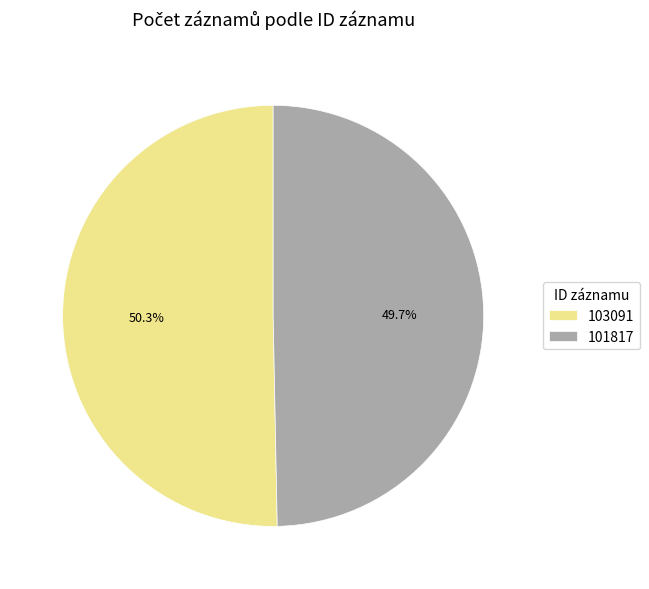

Do 103091 and 101817 together represent more than half of the pie?

Yes